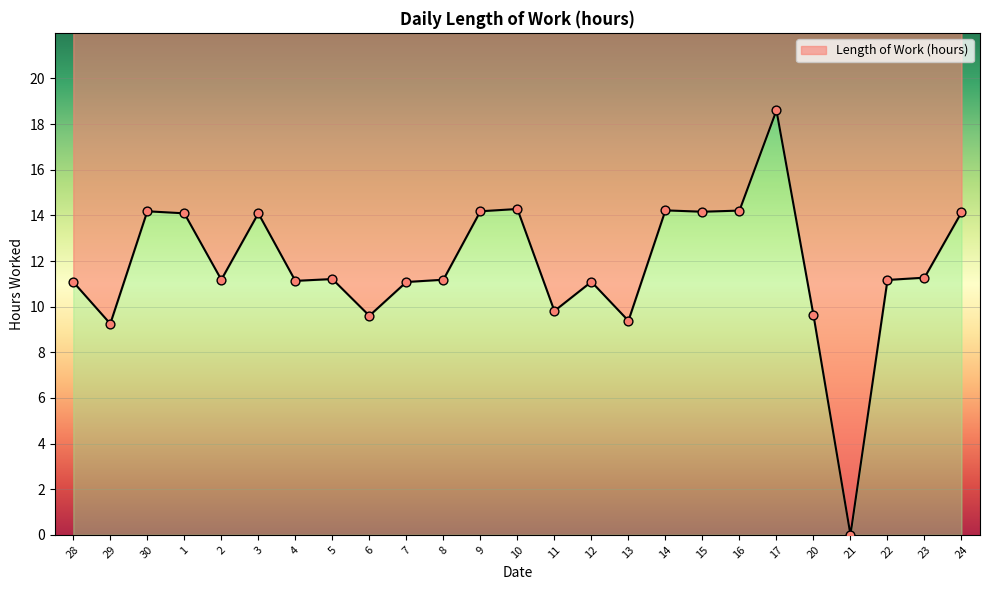

What is the change in value from 8 to 23?

+0.1